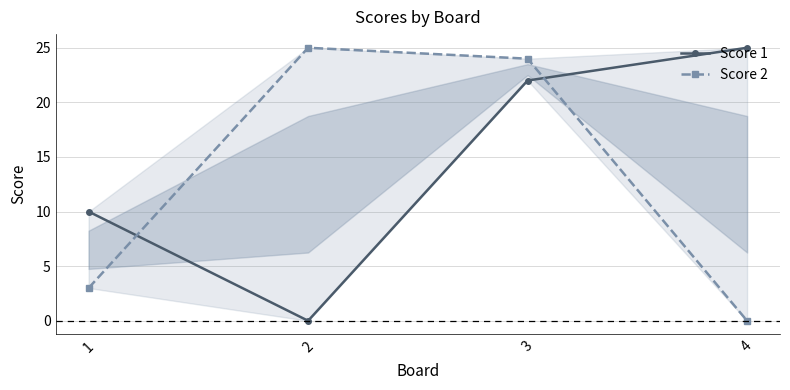

Count the number of categories in the chart.

4